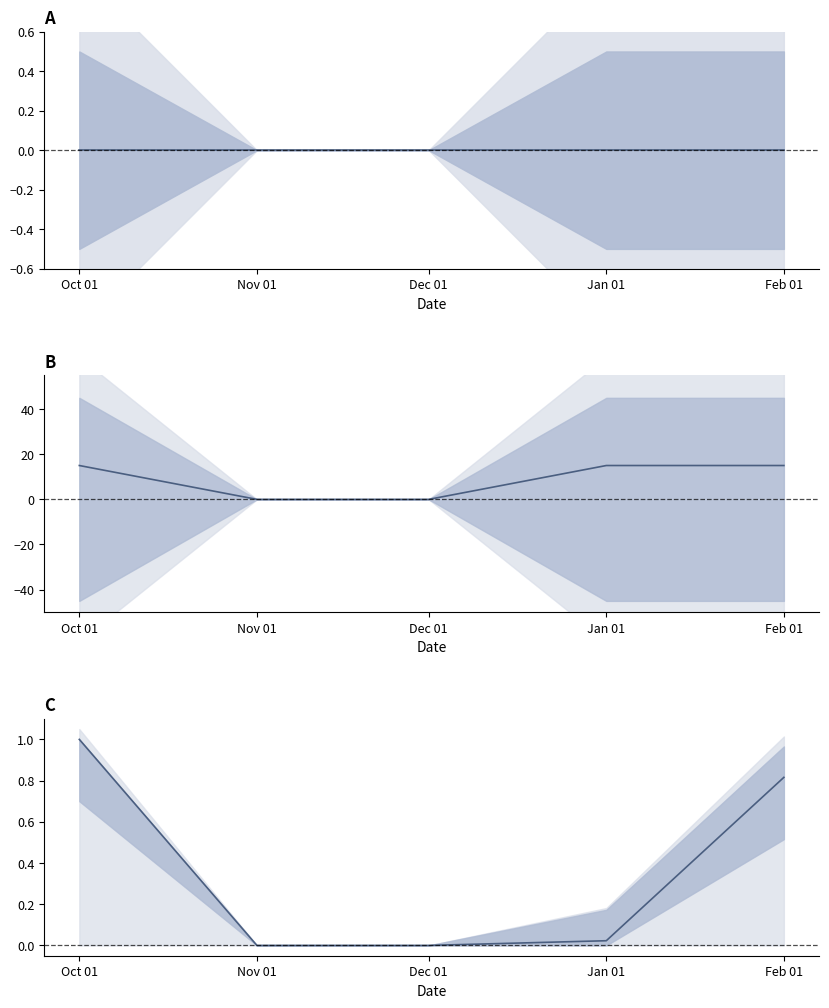

Between Dec 01 and Feb 01, which series saw the biggest shift?

Accesses center